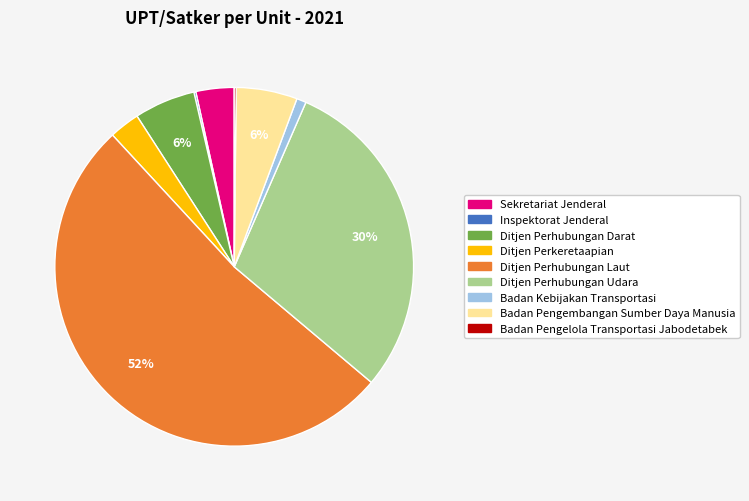

Does Sekretariat Jenderal represent more than half of the total?

No